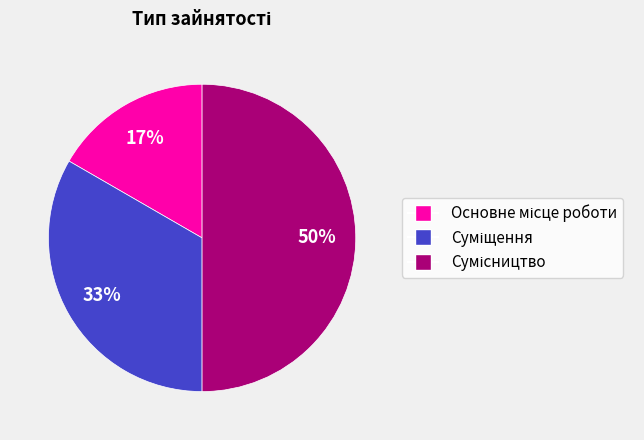

To the nearest percent, what is the average slice percentage?

33%